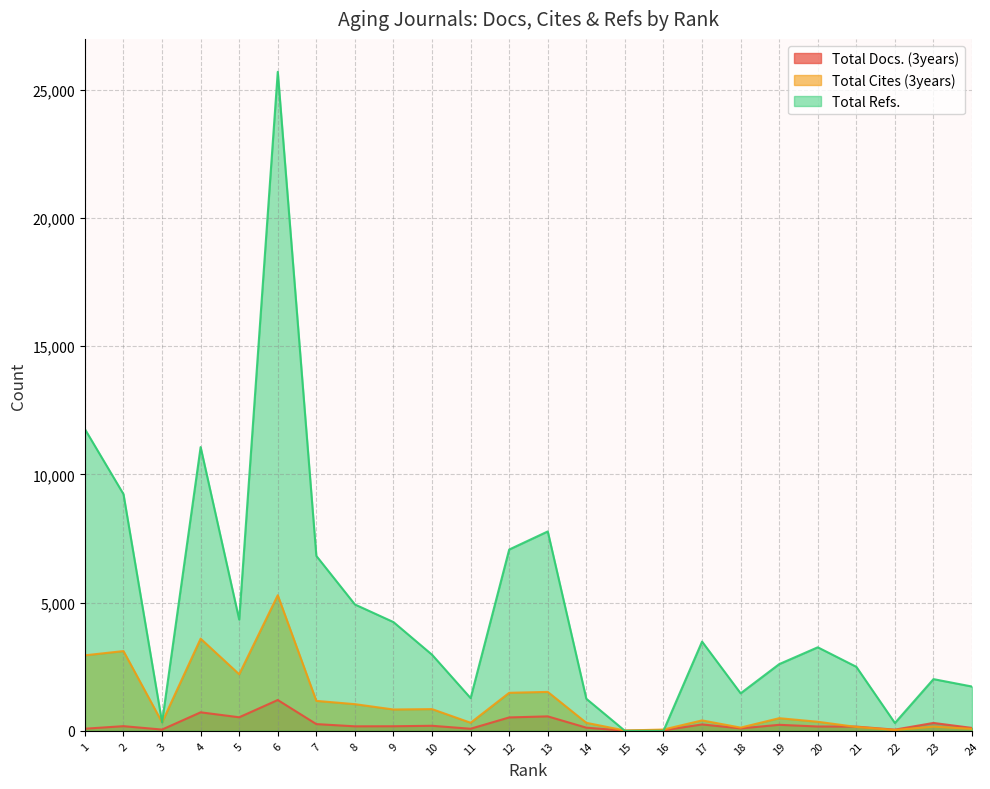

Which series has the largest total across all categories?

Total Refs.